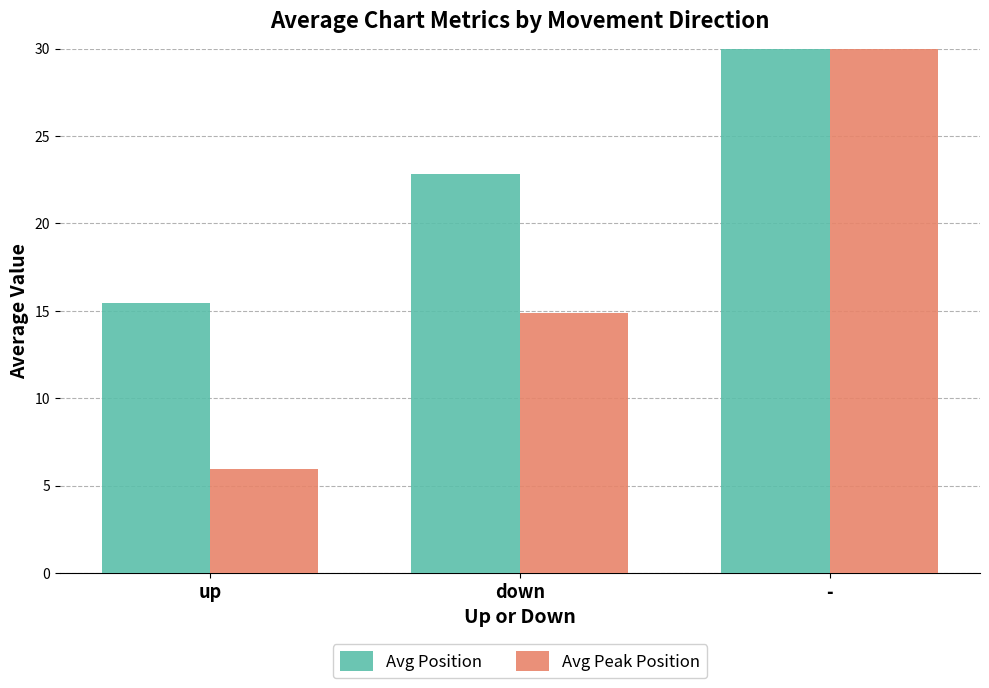

True or false: Avg Peak Position has a value of 14.9 at down.

True